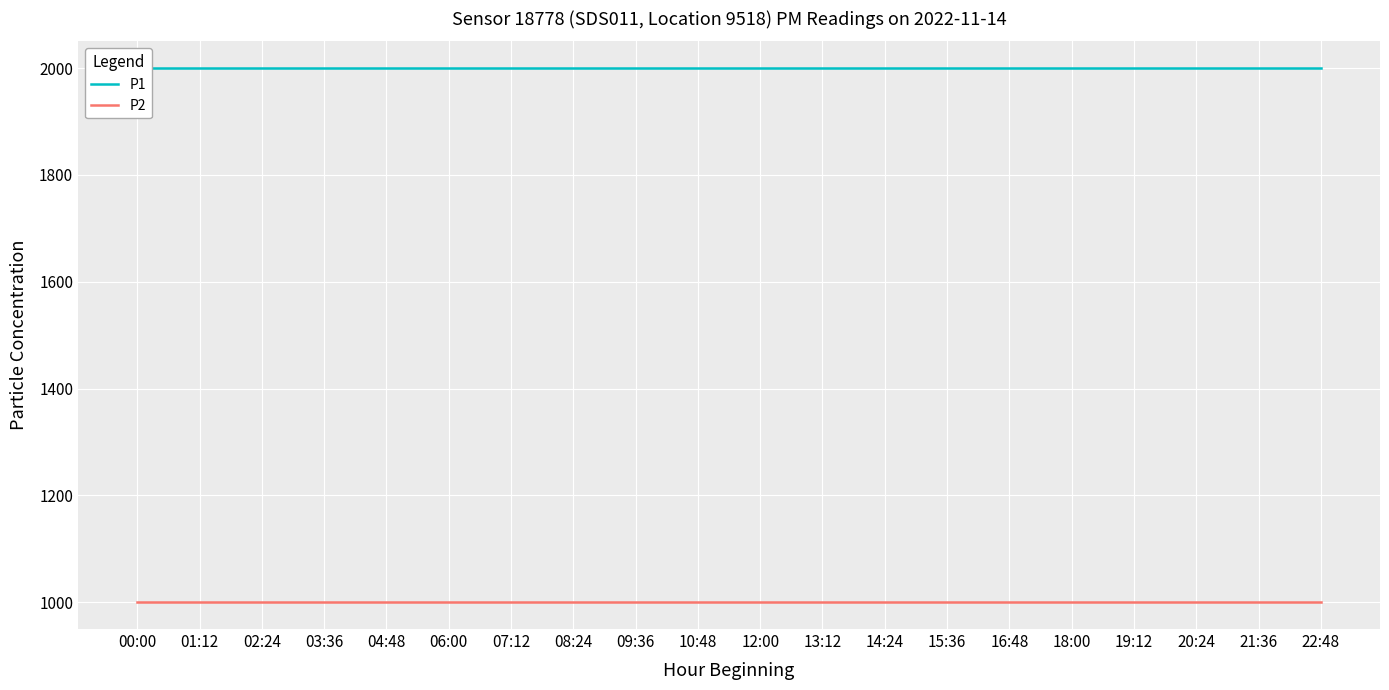

Reading left to right, transcribe all the data shown in this chart.

P1: 1999.9	1999.9	1999.9	1999.9	1999.9	1999.9	1999.9	1999.9	1999.9	1999.9	1999.9	1999.9	1999.9	1999.9	1999.9	1999.9	1999.9	1999.9	1999.9	1999.9
P2: 999.9	999.9	999.9	999.9	999.9	999.9	999.9	999.9	999.9	999.9	999.9	999.9	999.9	999.9	999.9	999.9	999.9	999.9	999.9	999.9